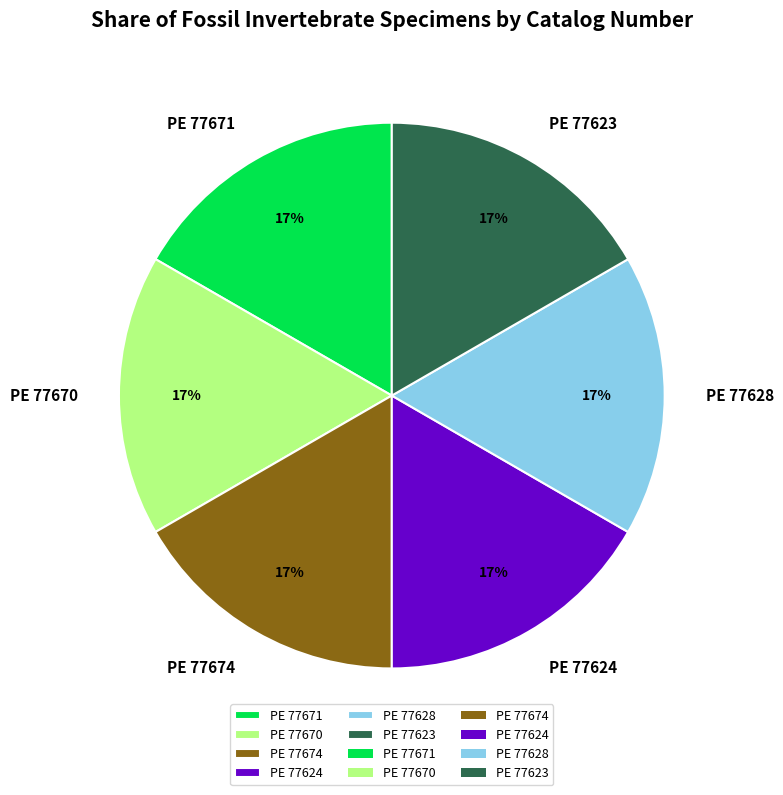

What is the ratio of the value at PE 77623 to the value at PE 77624?

1.0